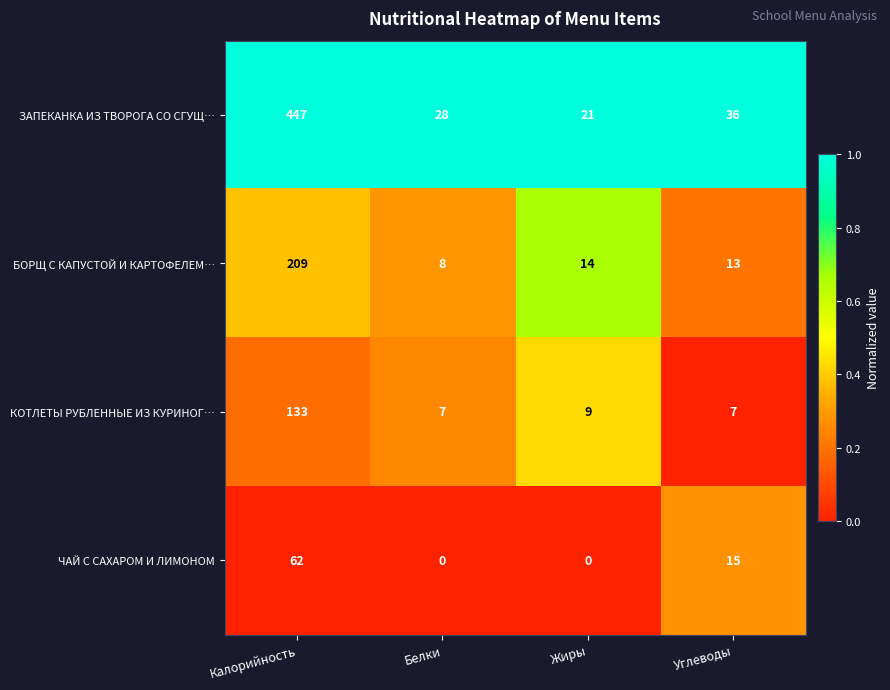

What is the total value across all series at Жиры?

44